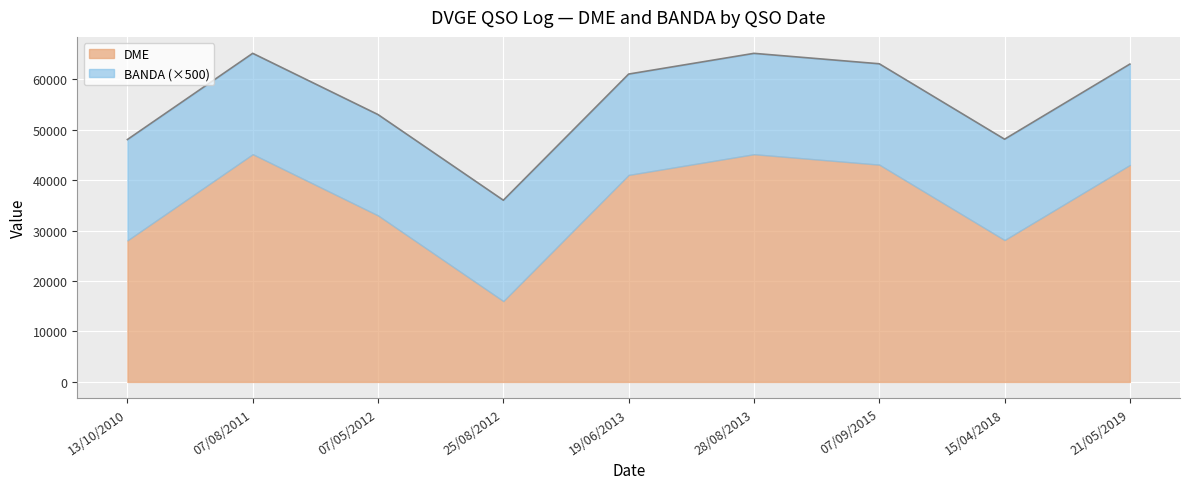

What is the approximate value of DME at 28/08/2013?

45156